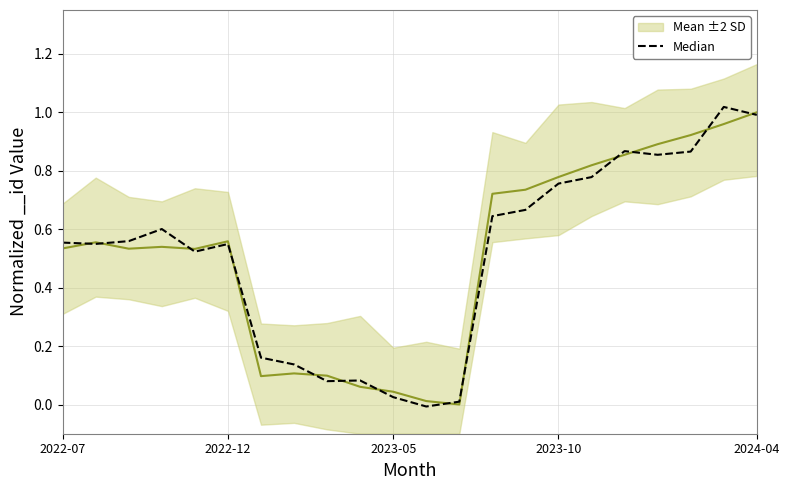

How many data points does each series have?

22